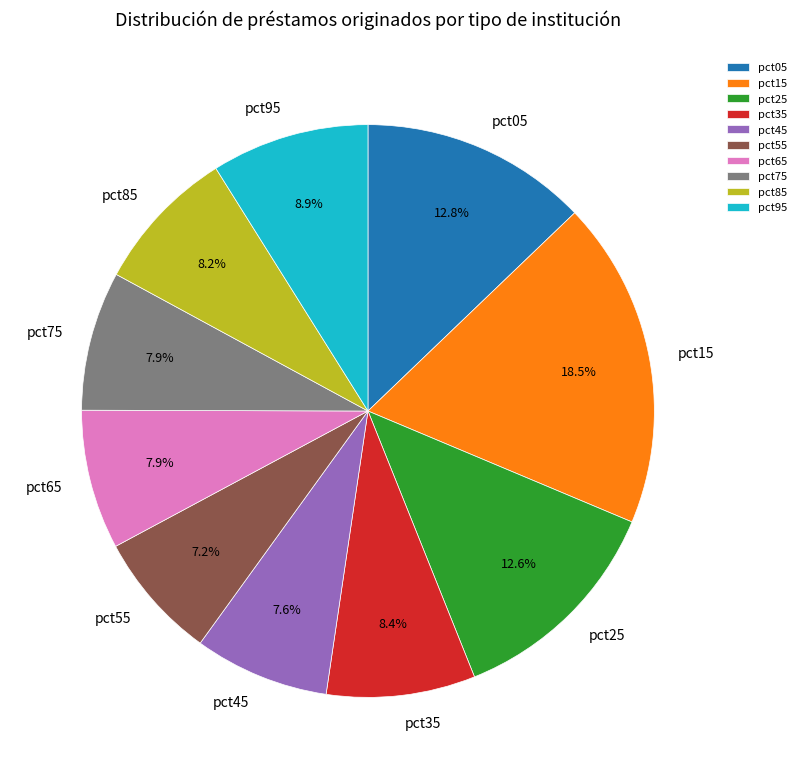

How much of the chart is everything except pct15?

81.5%